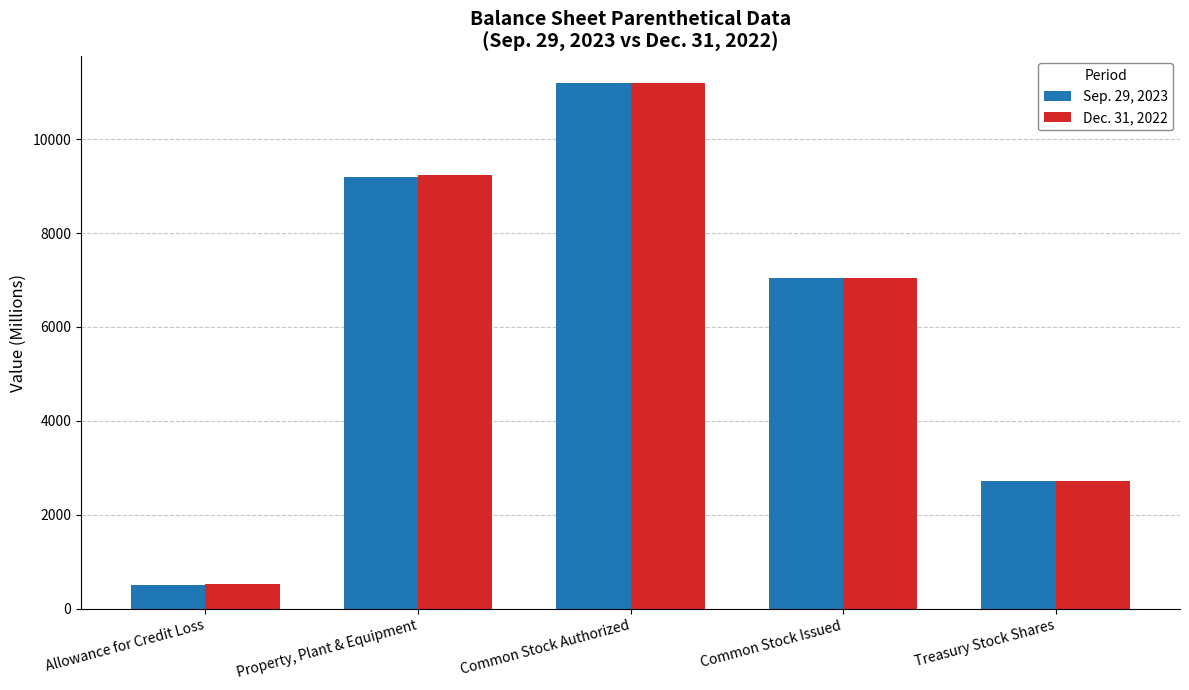

What is the sum of the Sep. 29, 2023 values at Property, Plant & Equipment and Common Stock Authorized?

20388